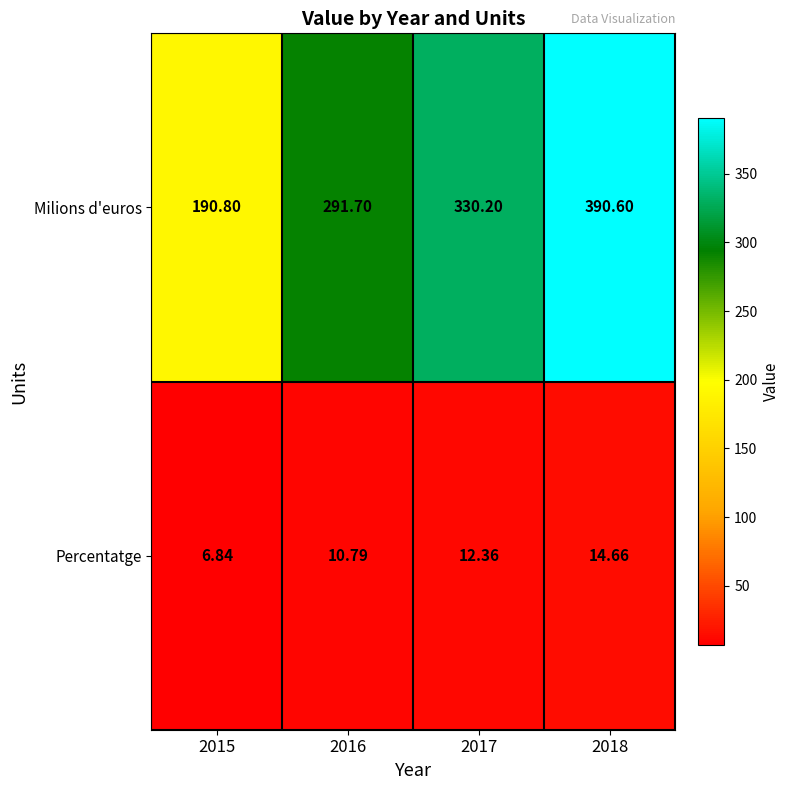

Which series has the largest total across all categories?

Milions d'euros